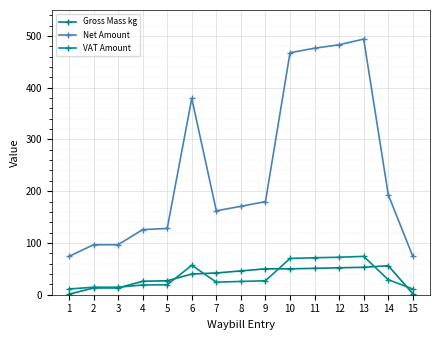

True or false: VAT Amount and Net Amount intersect in this chart.

False